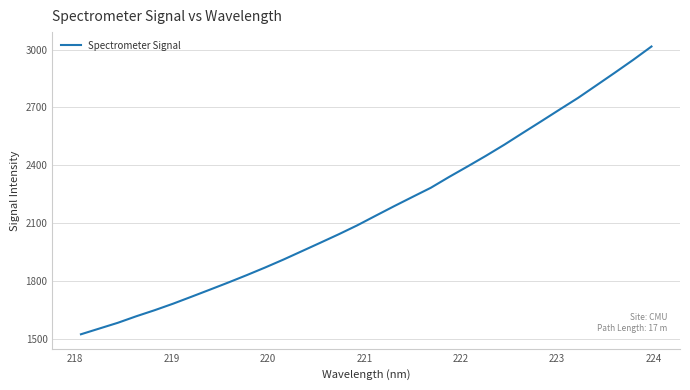

What is the greatest value displayed?

3015.7